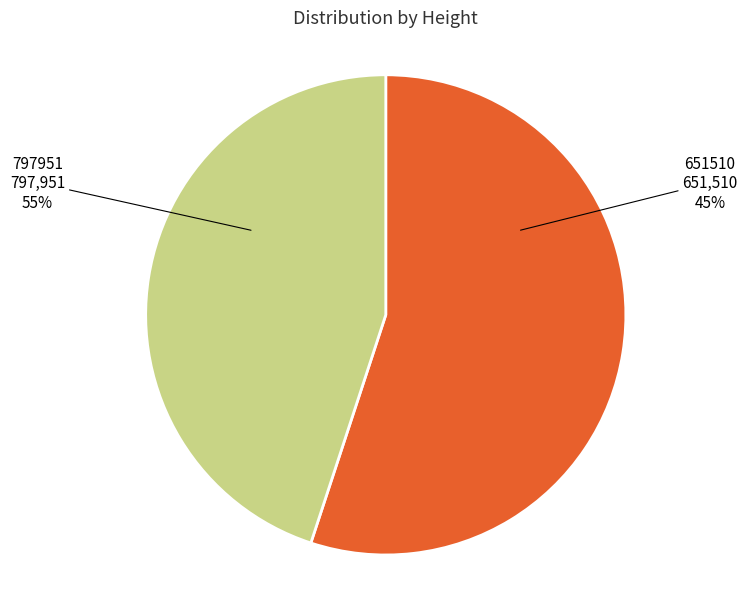

Which has a higher value, 797951 or 651510?

797951